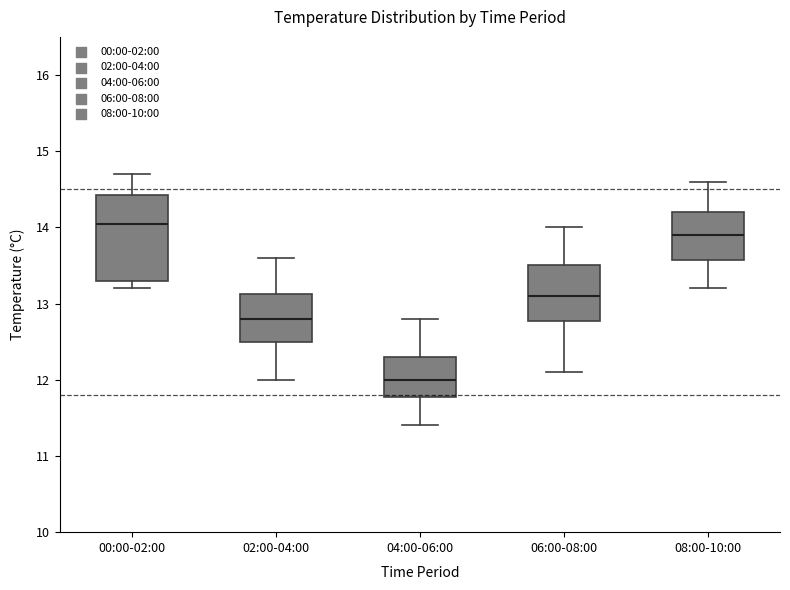

Where is the upper edge of the box for 00:00-02:00 on the y-axis? The values are not printed on the chart, so give them approximately, as read against the axis.

14.4